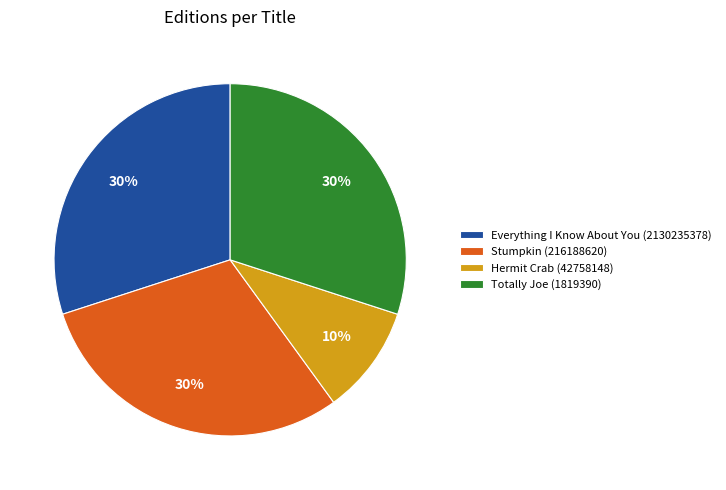

Which slice is the smallest?

Hermit Crab (42758148)